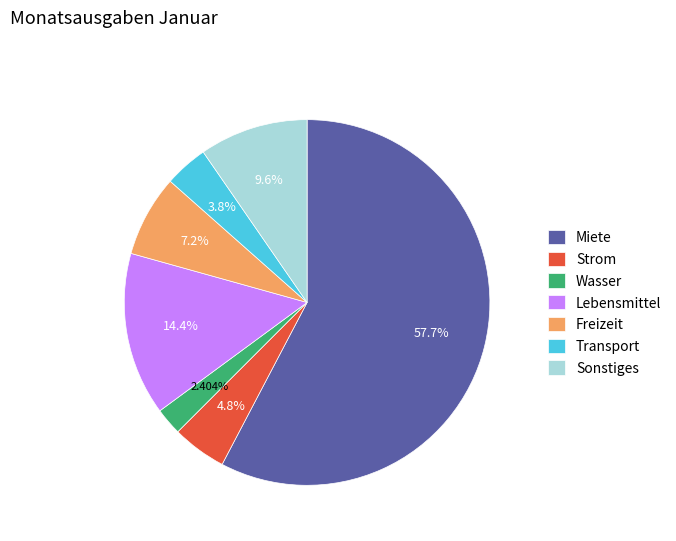

What portion of the pie excludes Strom?

95.2%